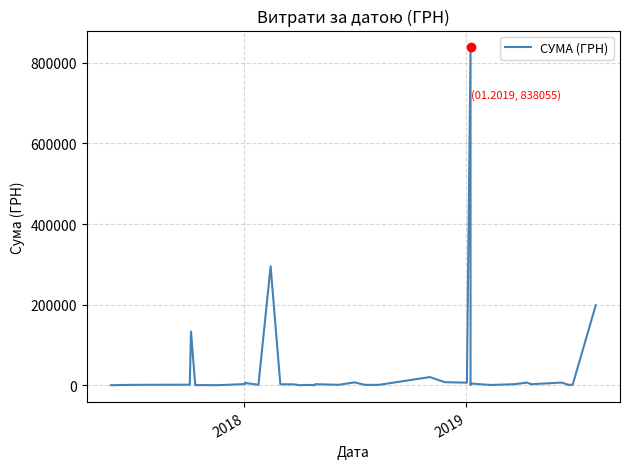

What is the difference between the second highest and minimum values?

294805.0